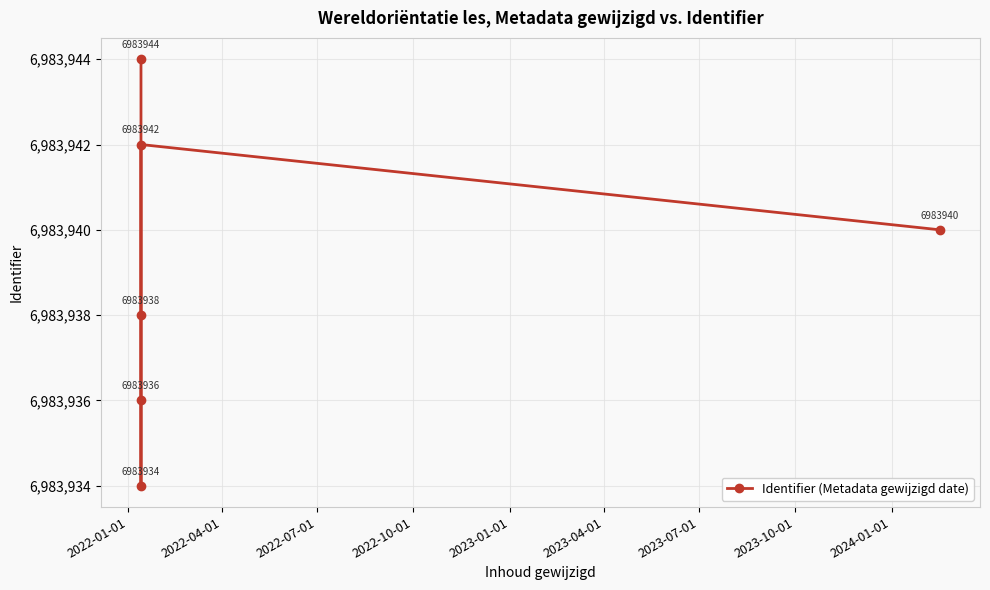

How many points are lower than both their immediate neighbors (excluding endpoints)?

1